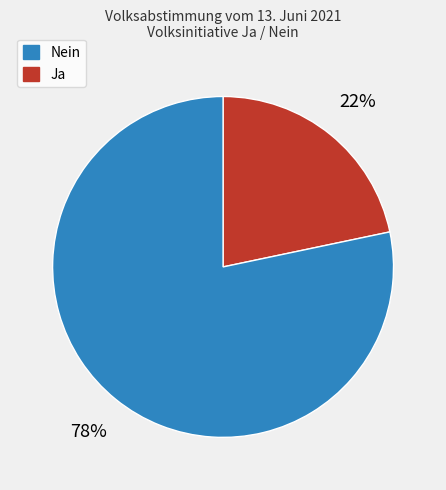

To the nearest percent, what is the average slice percentage?

50%